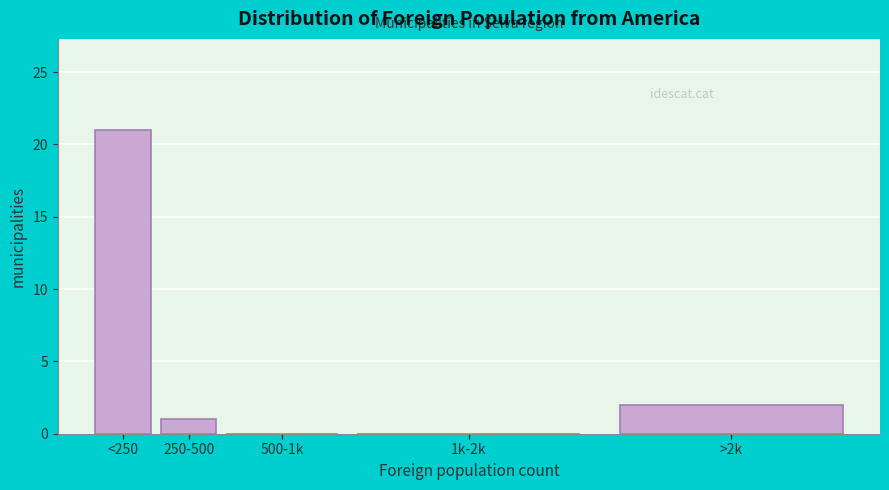

Reading left to right, list all the values displayed in this chart.

<250=21	250-500=1	500-1k=0	1k-2k=0	>2k=2